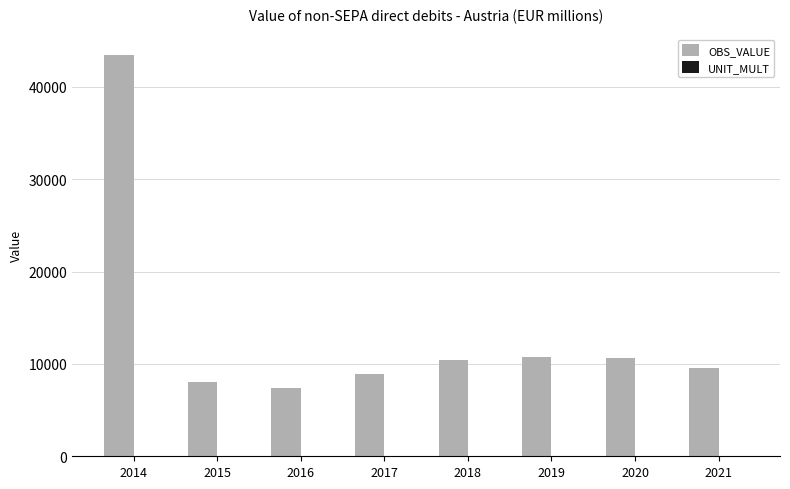

At which category is the sum across all series the highest?

2014